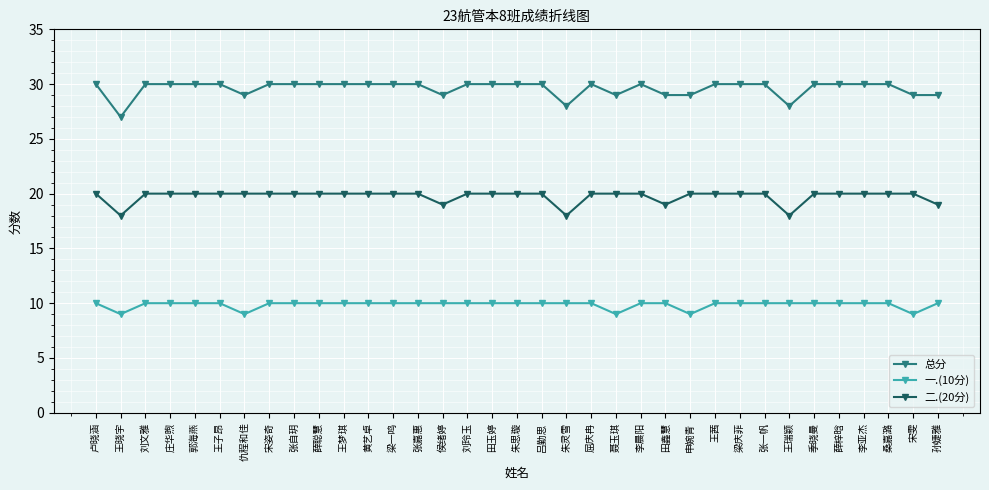

How many lines are shown in the chart?

3